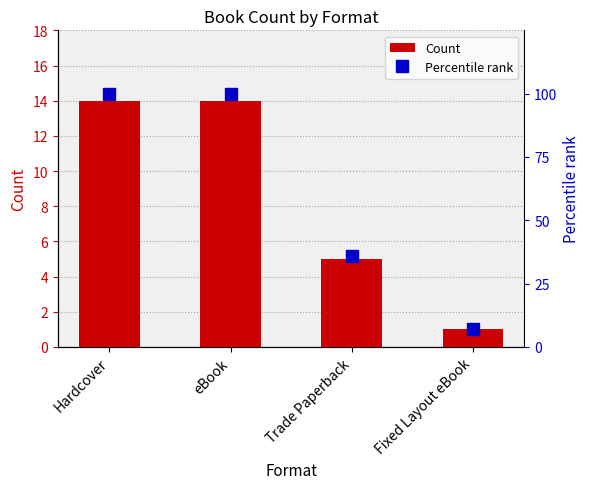

What is the sum of the Count values at eBook and Fixed Layout eBook?

15